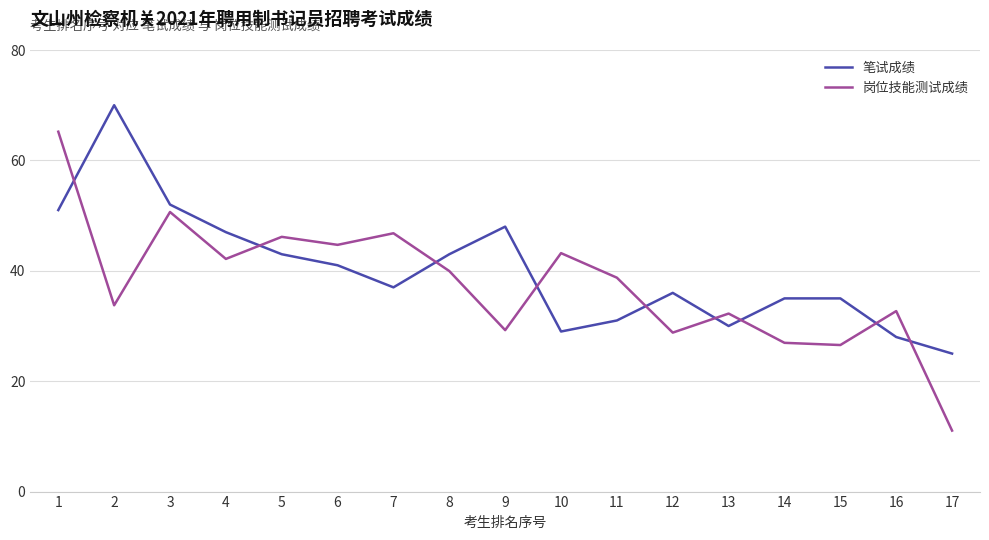

Between 5 and 13, which series saw the biggest shift?

岗位技能测试成绩